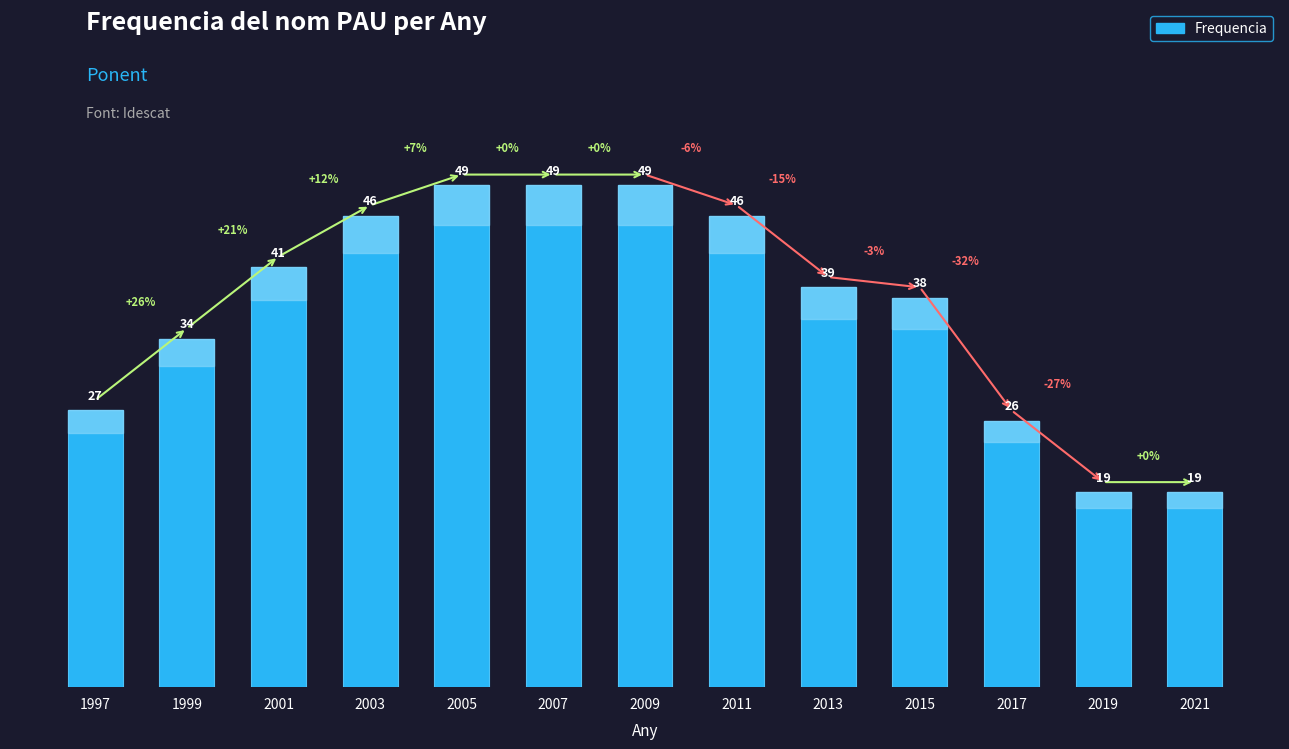

Which has a higher value, 2009 or 2021?

2009